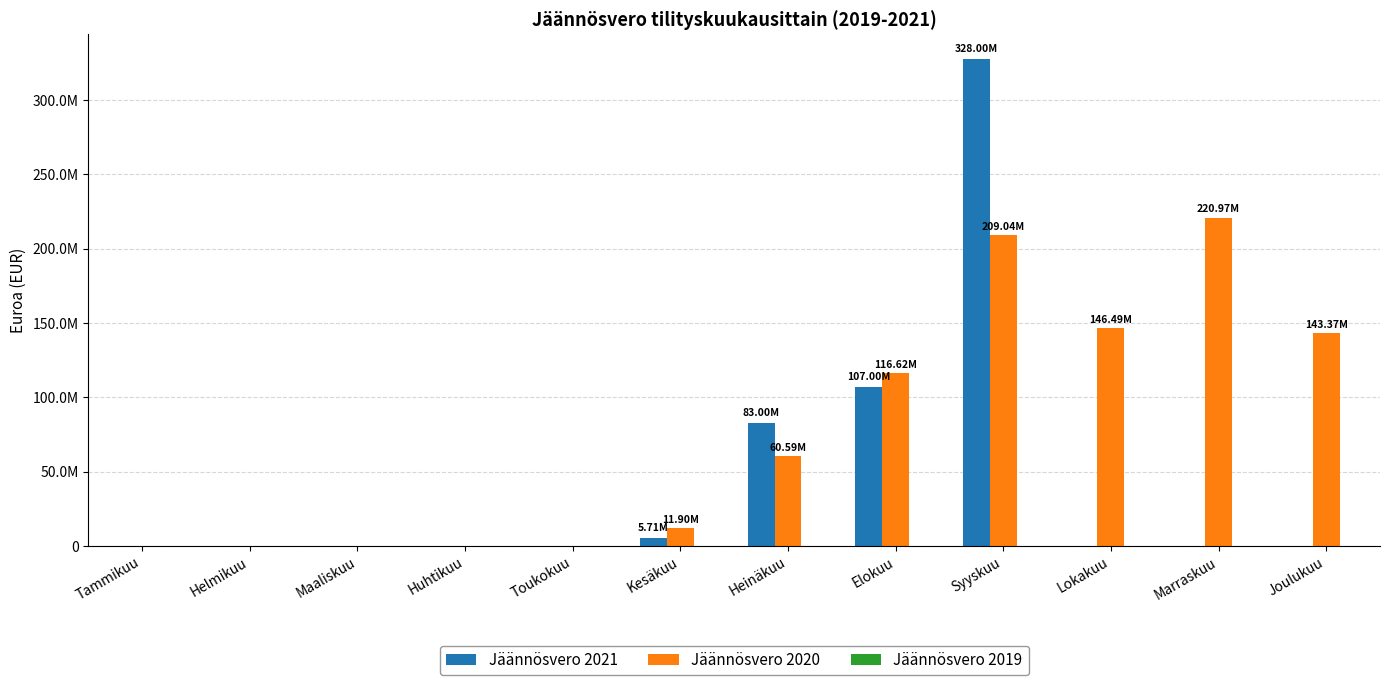

What is the value of the Jäännösvero 2021 bar at the 6th from the left?

5712043.8